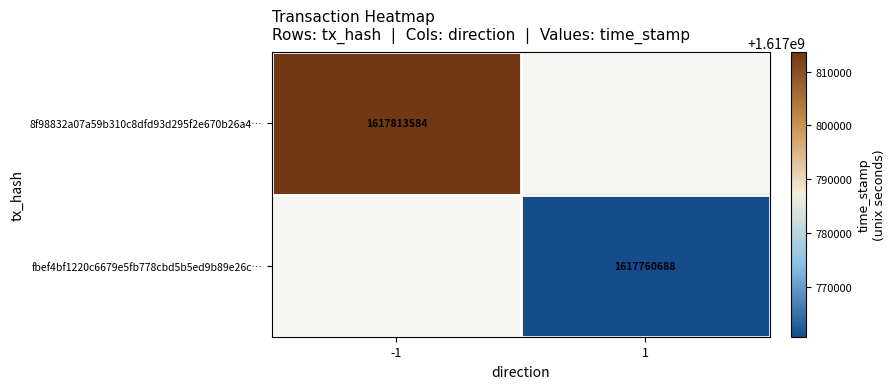

Is it true that 8f98832a07a59b310c8dfd93d295f2e670b26a4… equals 754218854 at -1?

False